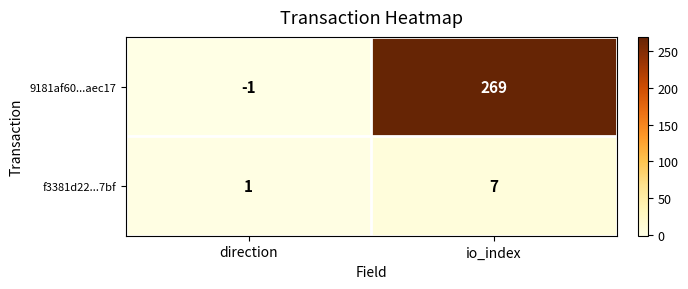

The f3381d22...7bf series shows 1 at direction. True or false?

True